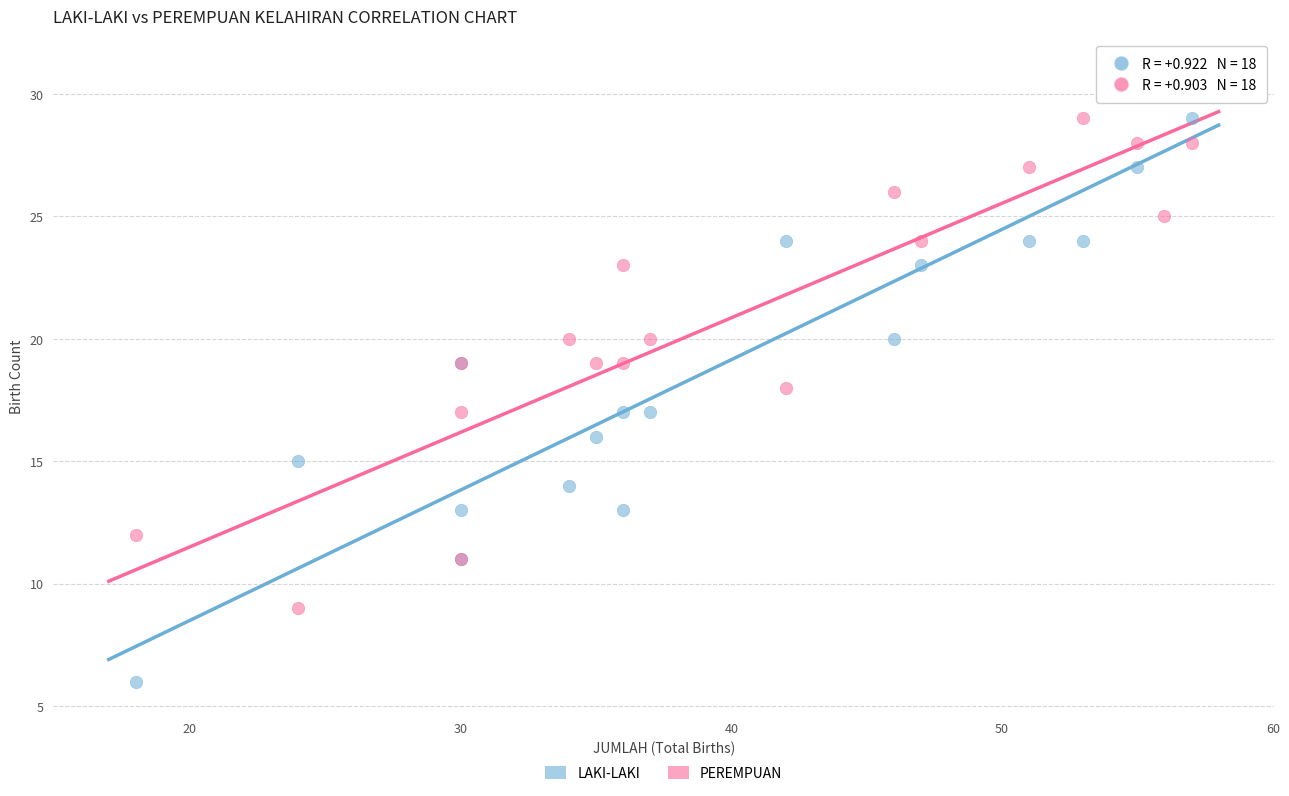

Which series contains the lowest Y value?

LAKI-LAKI